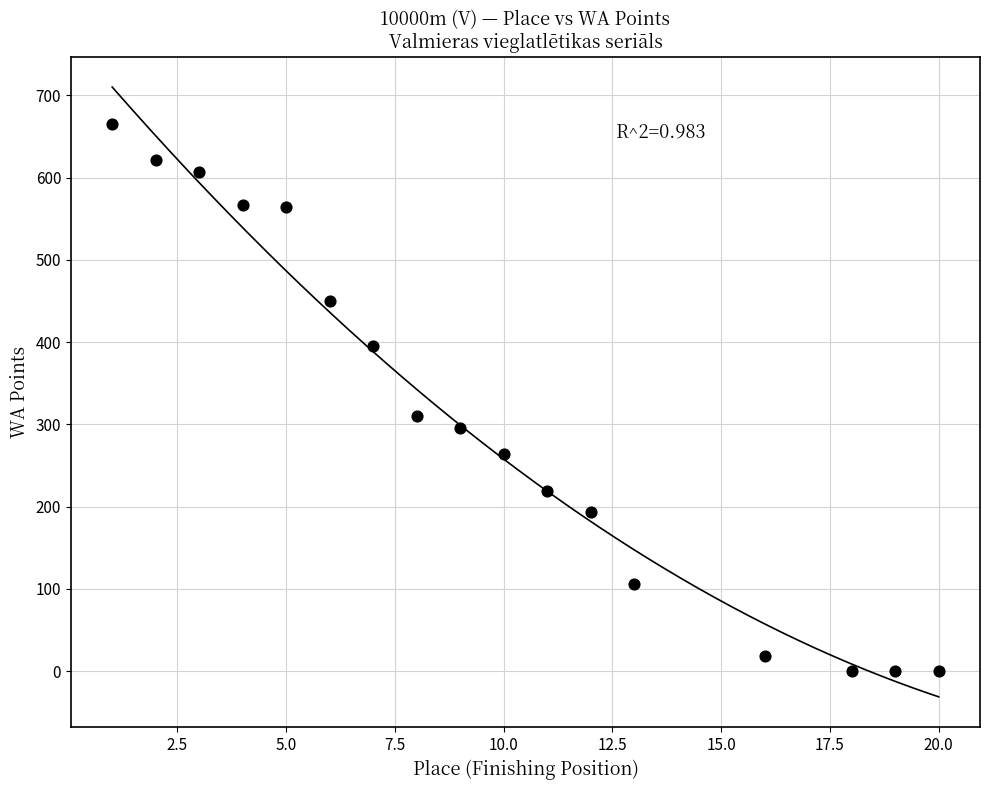

What is the range of X values (max minus min)?

19